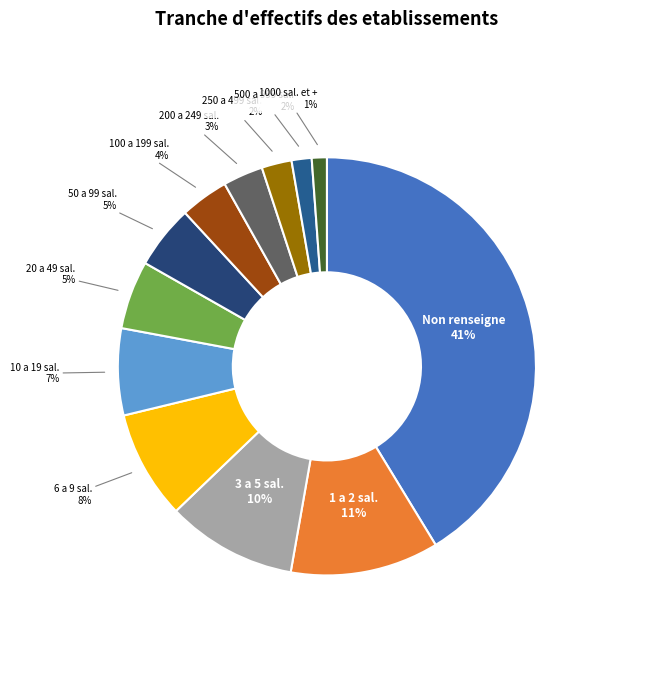

To the nearest percent, what is the average slice percentage?

8%